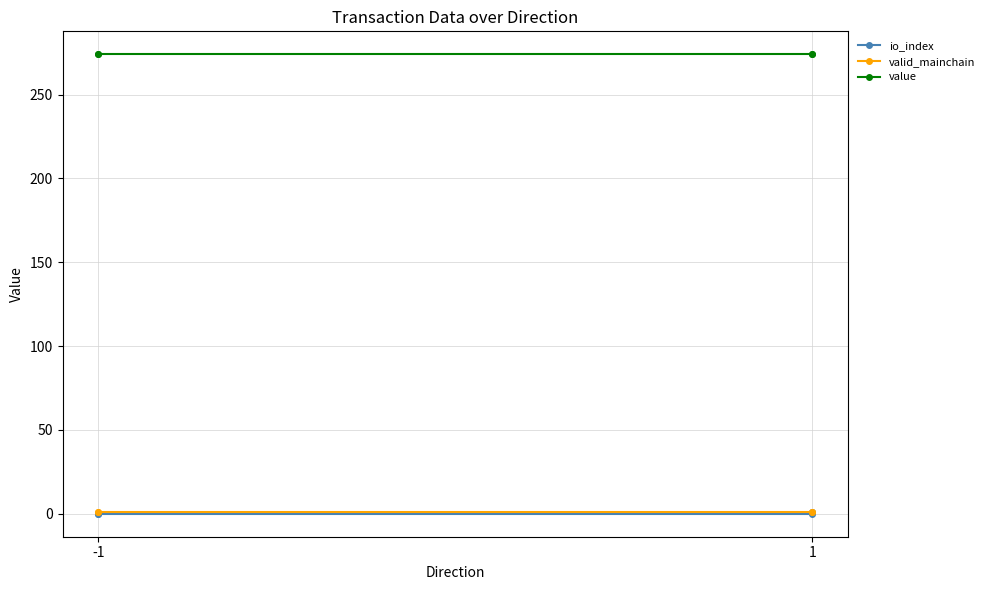

Is this an area chart (filled region under the line)?

No